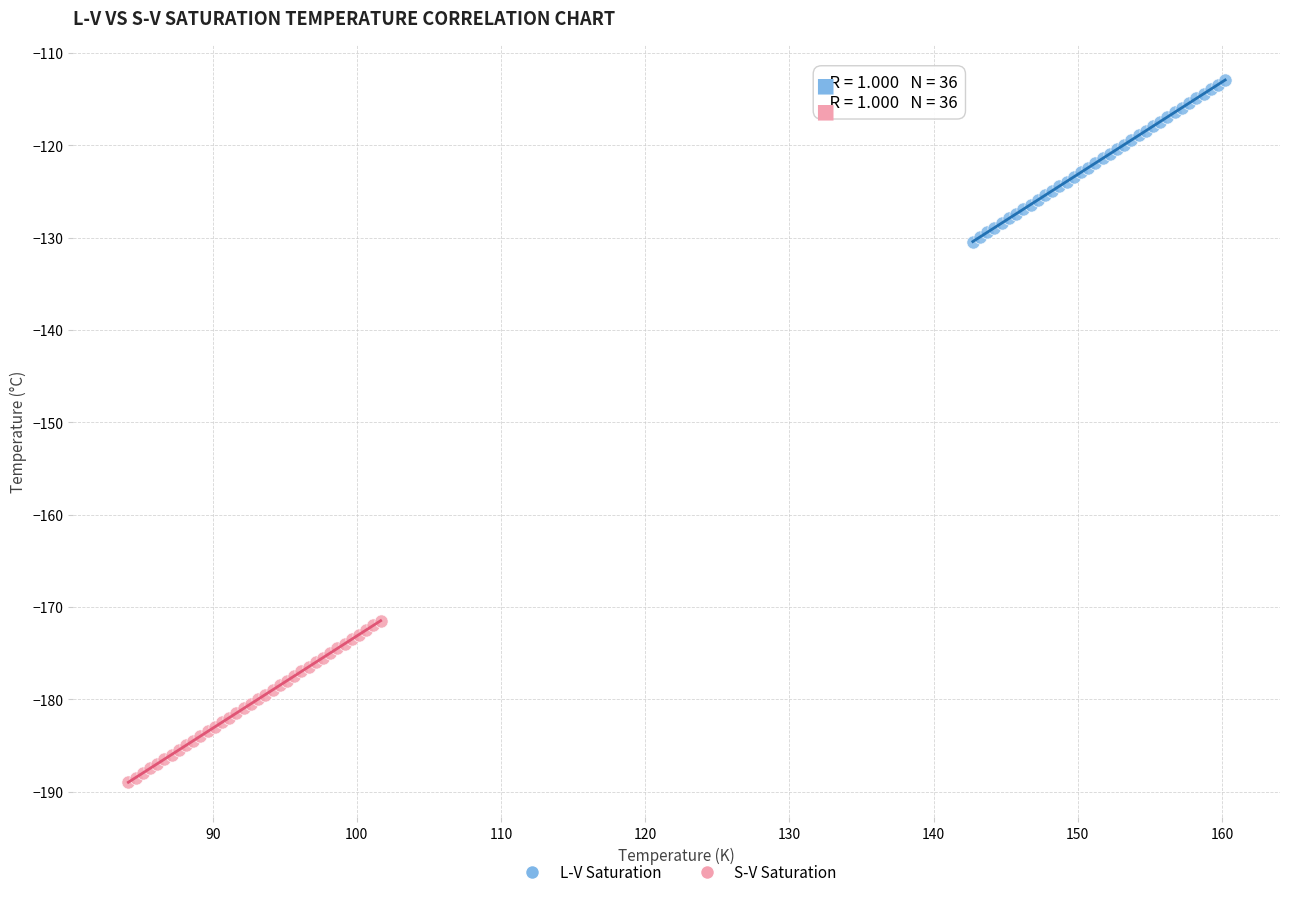

Which series contains the lowest Y value?

S-V Saturation